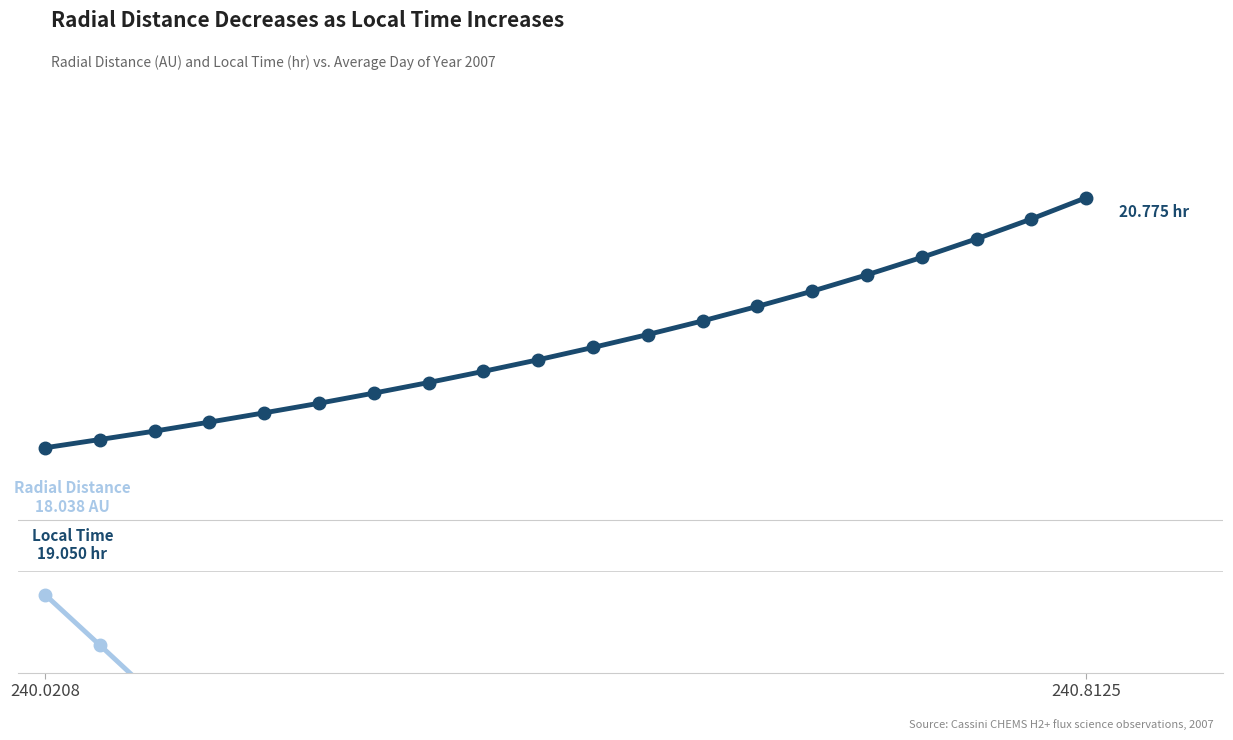

At 240.8125, list the series in order from largest to smallest.

Local Time, Radial Distance